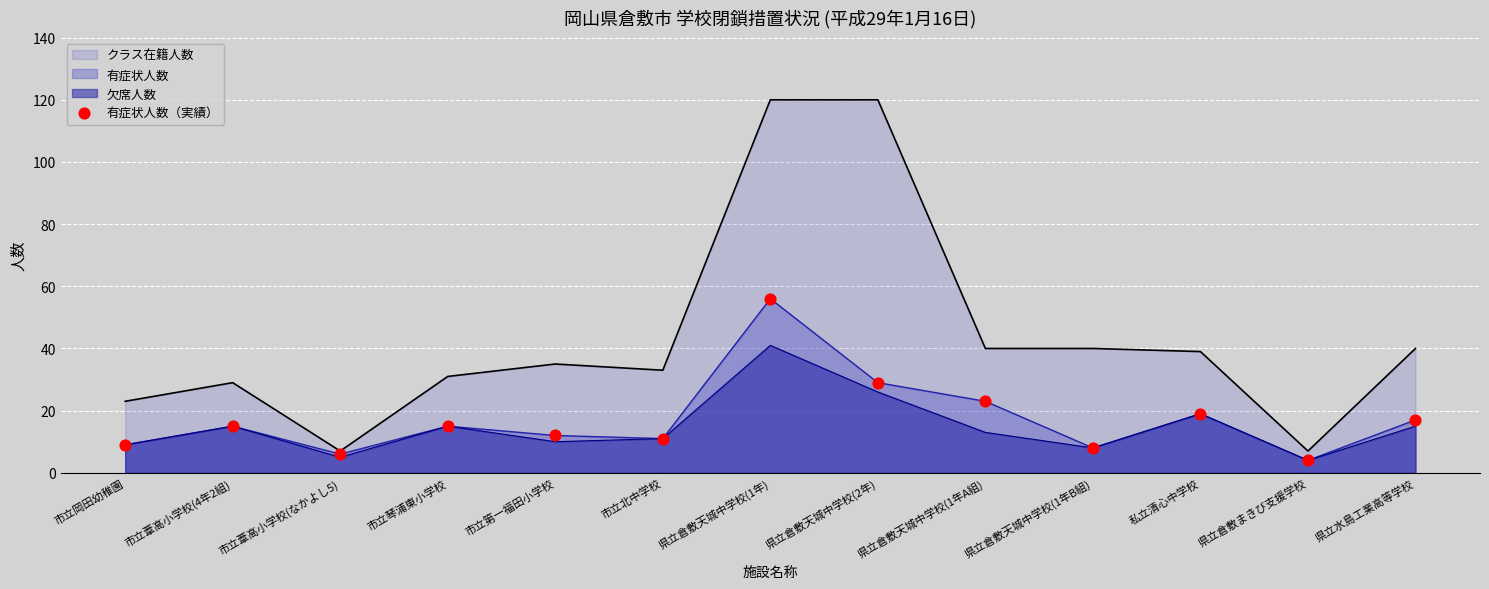

What is the ratio of the value at 市立葦高小学校(なかよし5) to the value at 市立葦高小学校(4年2組)?

0.4